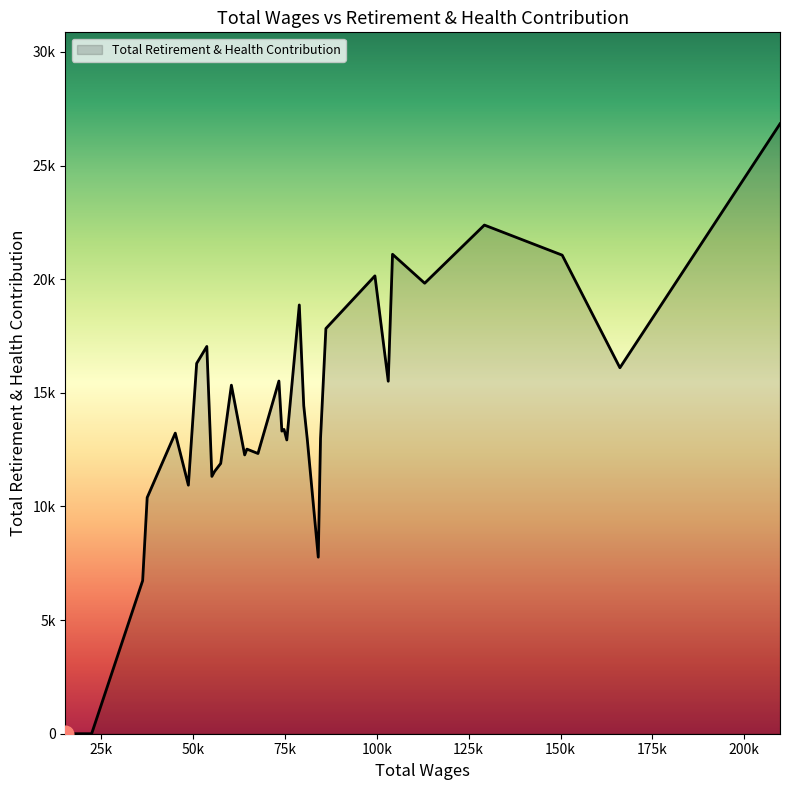

At which label is the value closest to 13419?

16